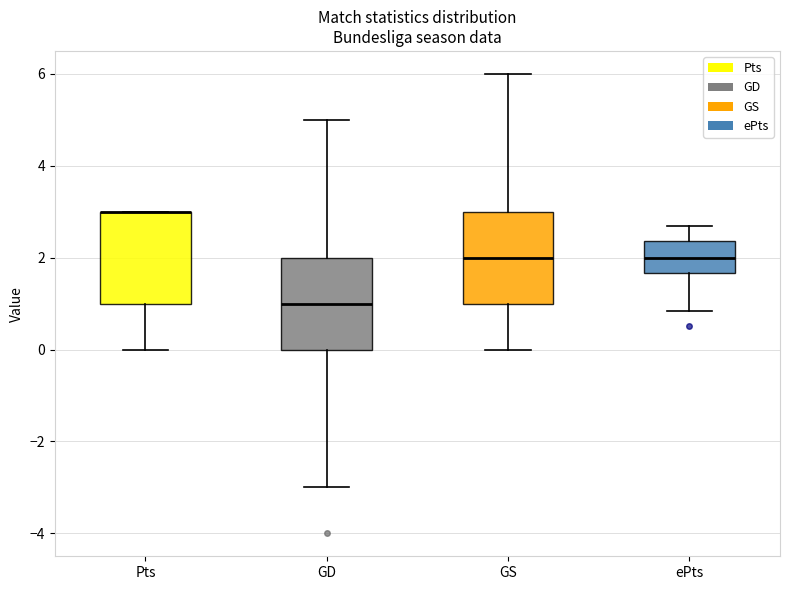

Reading left to right, read every box against the y-axis: the position of its median line, the range the box covers, and the ends of its whiskers. The values are not printed on the chart, so give them approximately, as read against the axis.

Pts: median 3.0 (drawn on the box's upper edge), box 1.0 to 3.0, whiskers 0.0 to 3.0
GD: median 1.0, box 0.0 to 2.0, whiskers -3.0 to 5.0
GS: median 2.0, box 1.0 to 3.0, whiskers 0.0 to 6.0
ePts: median 2.0, box 1.6 to 2.4, whiskers 0.8 to 2.8